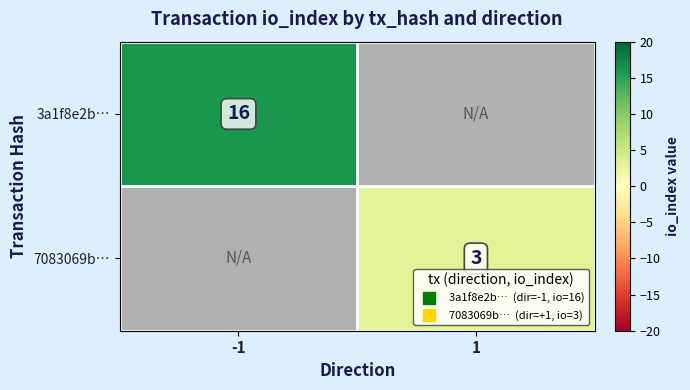

At which label does 3a1f8e2b… reach its peak?

-1